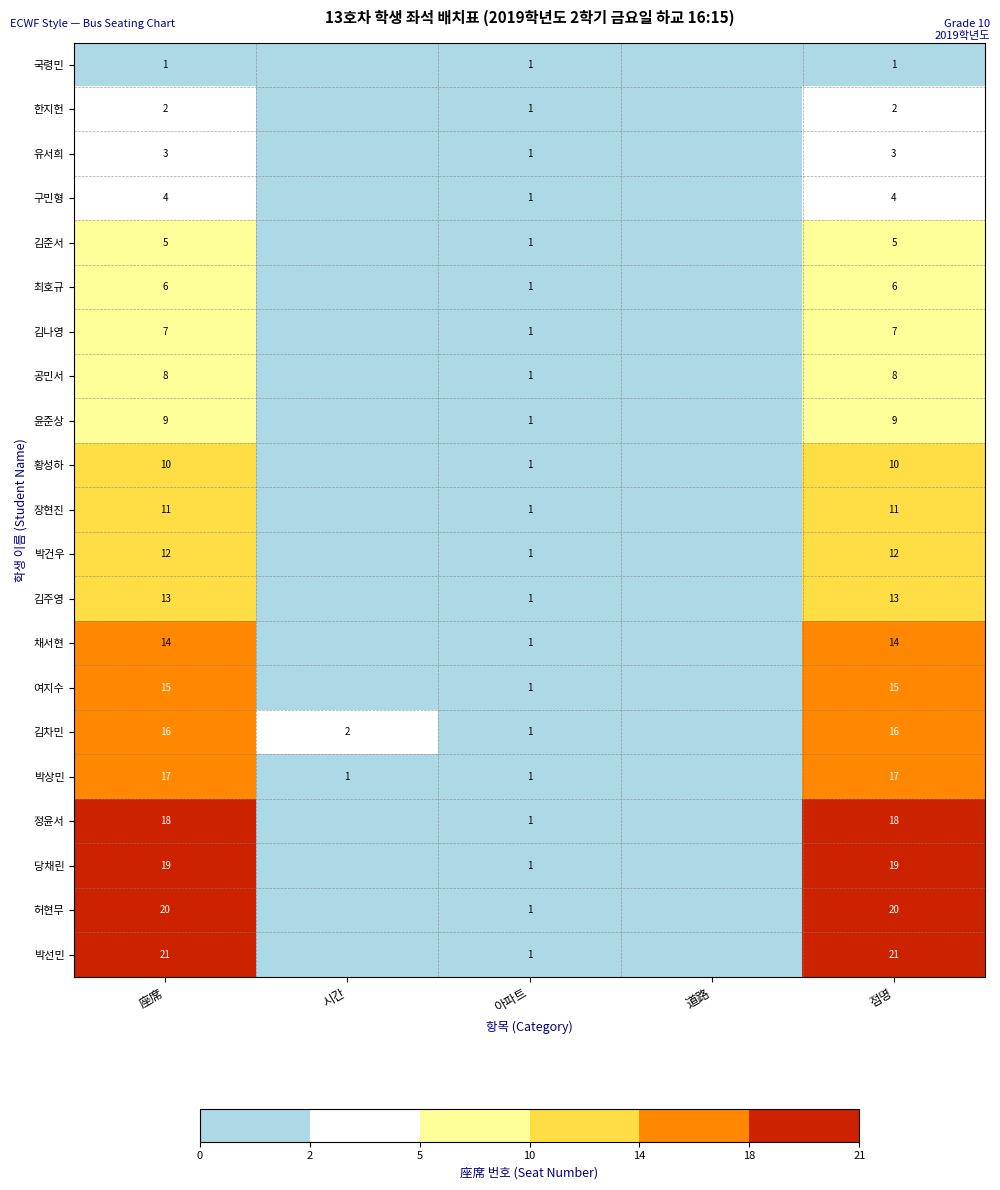

True or false: 김나영 has a value of 1 at 아파트.

True